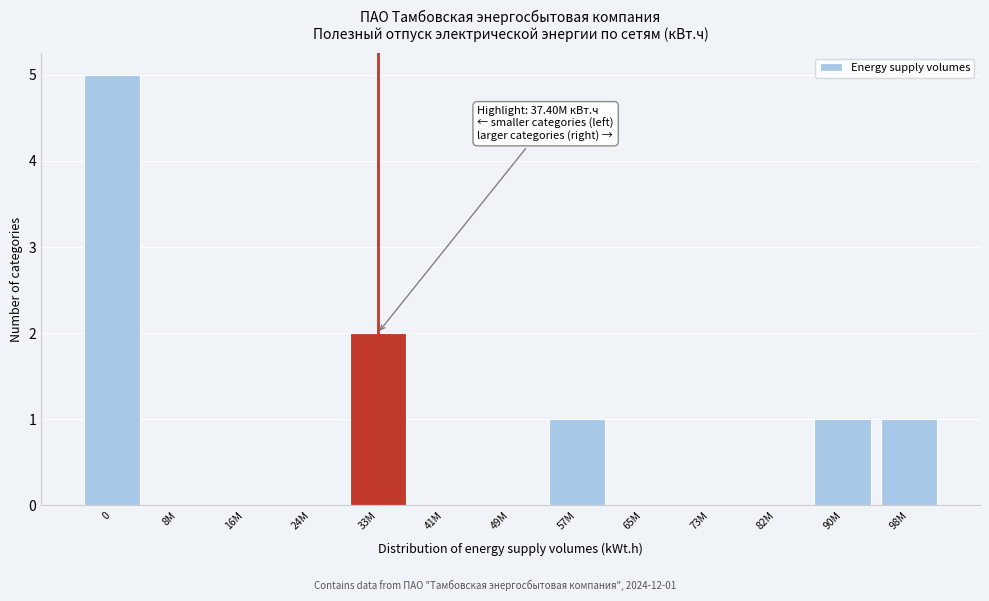

Reading left to right, list all the values displayed in this chart.

0=5	8M=0	16M=0	24M=0	33M=2	41M=0	49M=0	57M=1	65M=0	73M=0	82M=0	90M=1	98M=1